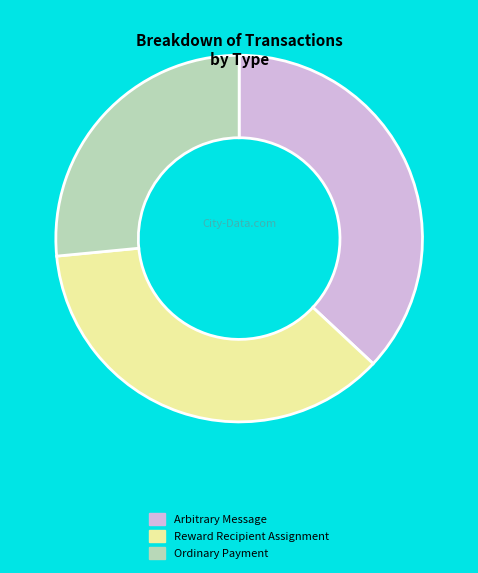

Is there any slice that represents more than half of the pie?

No